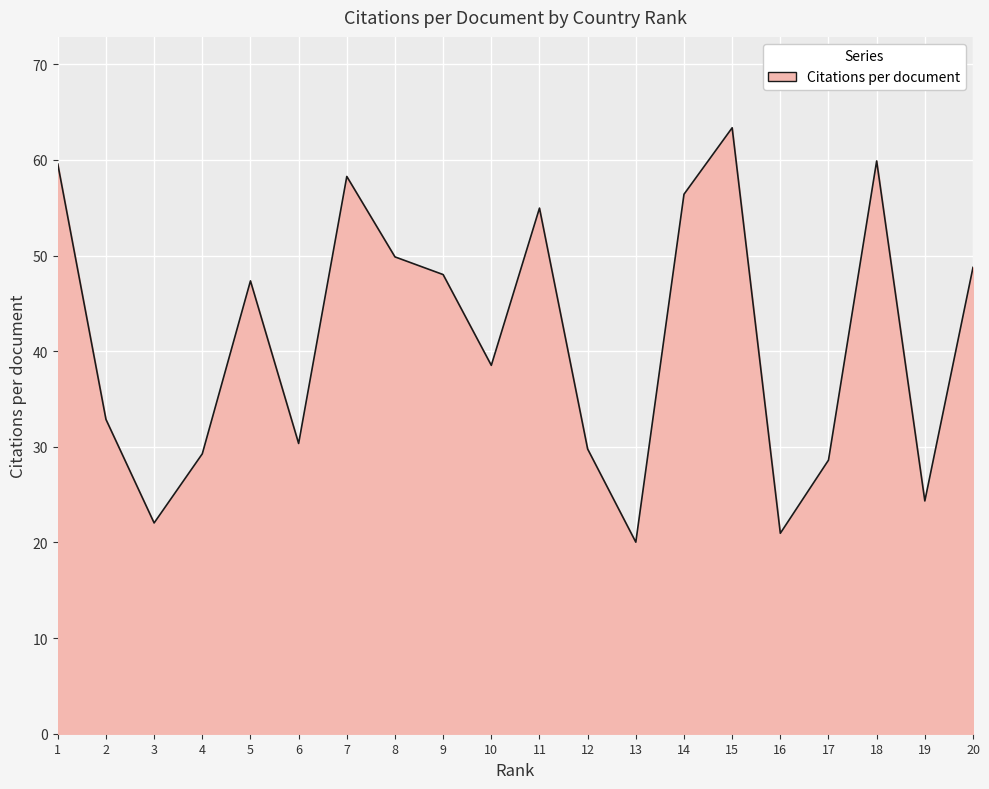

The chart shows a value of 17.3 at 10. True or false?

False